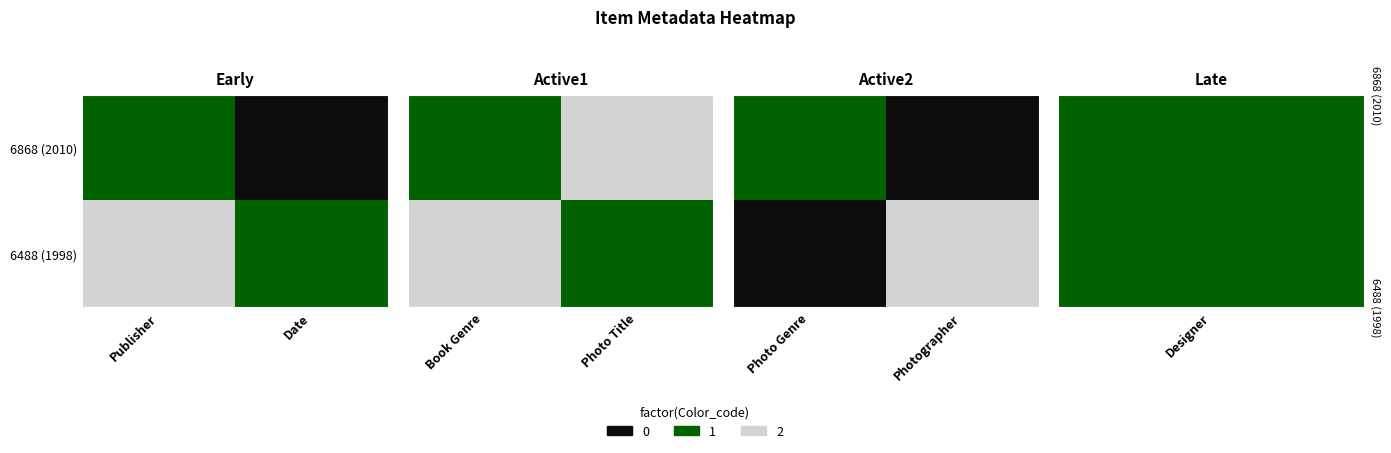

Reading right to left, what are all the values shown in this chart?

6868 (2010): 1	0	1	2	1	0	1
6488 (1998): 1	2	0	1	2	1	2